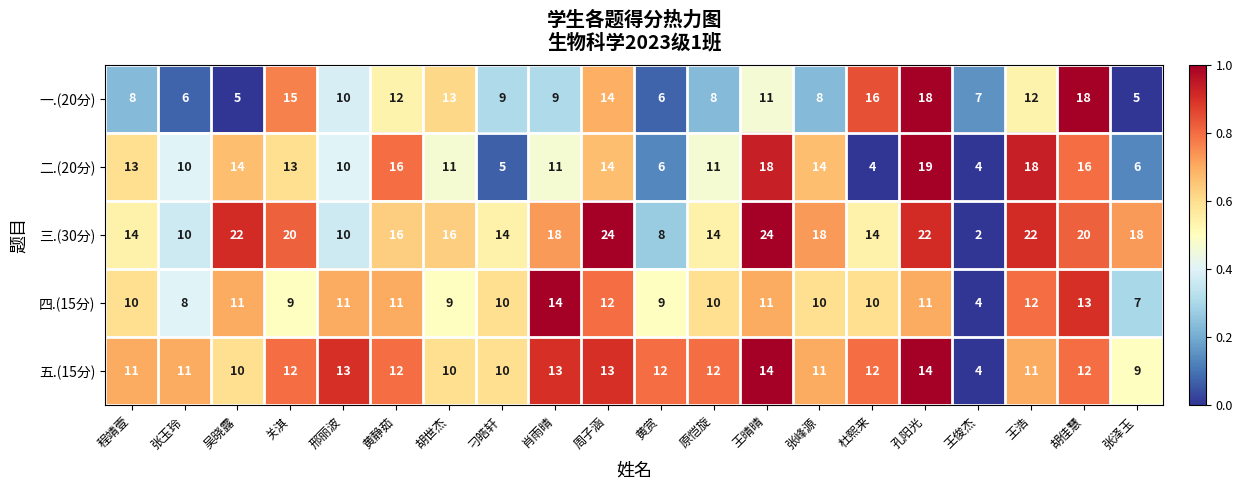

Which series has the widest spread of values?

三.(30分)